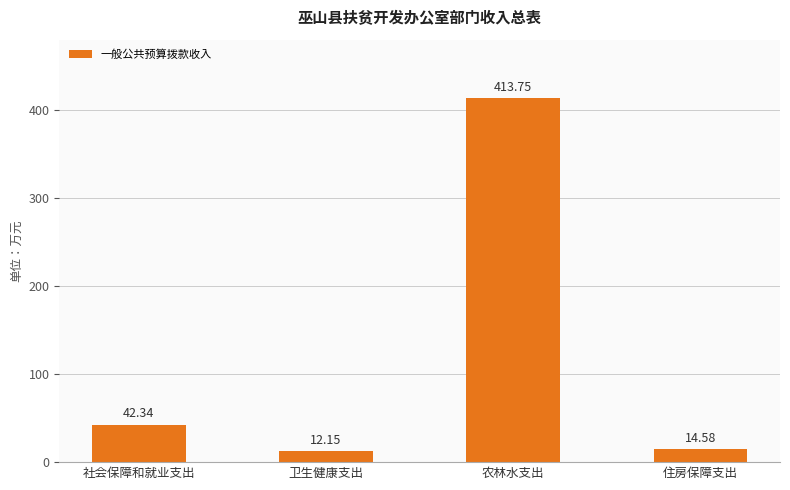

What is the sum of all values?

482.8